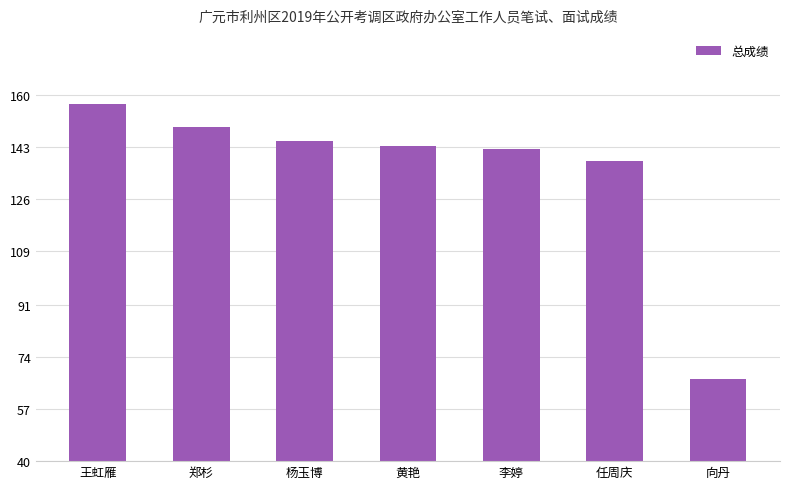

What is the label of the 4th bar from the right?

黄艳